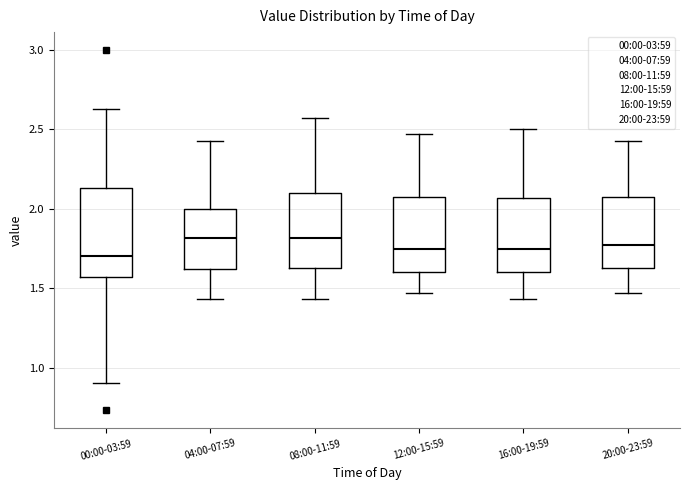

Which box is the tallest, from its lower edge to its upper edge?

00:00-03:59